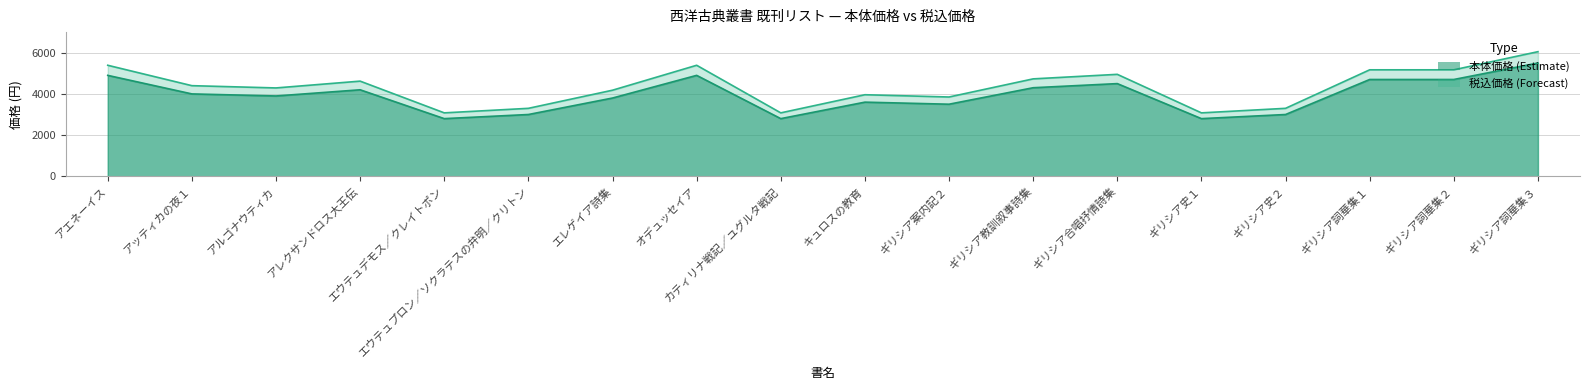

What is the difference between the highest and lowest values at ギリシア教訓叙事詩集?

430